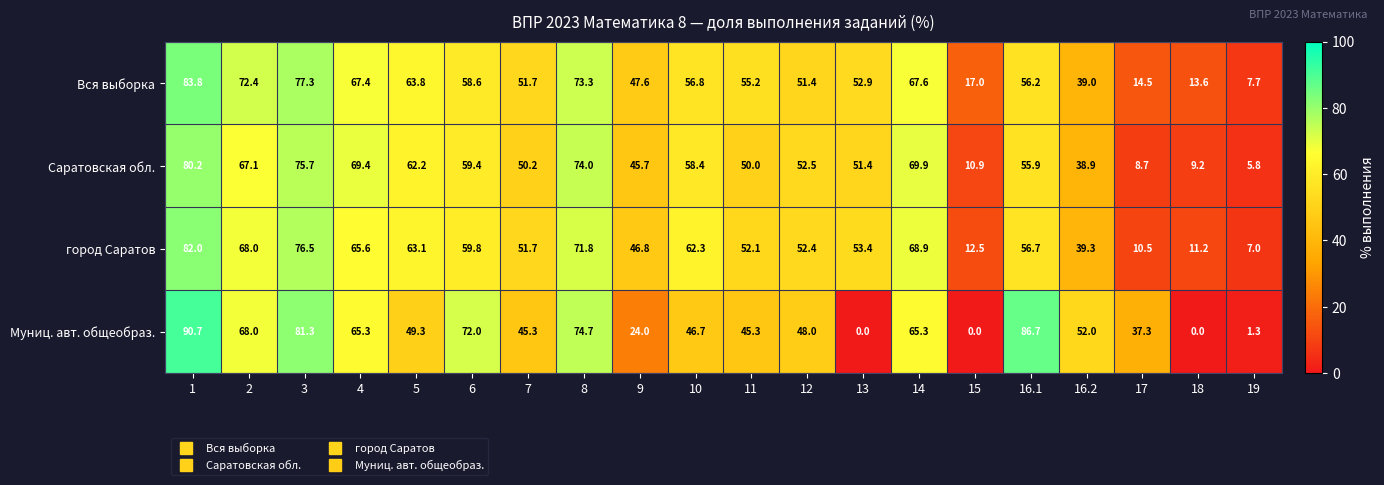

True or false: город Саратов has a value of 2.0 at 19.

False